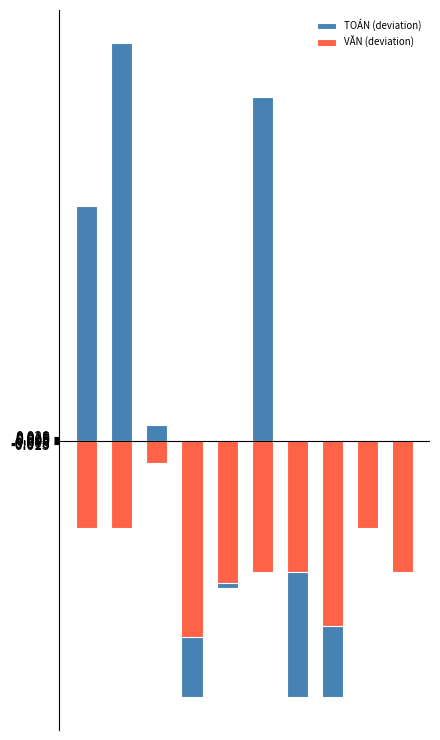

How many bars are there in total?

20